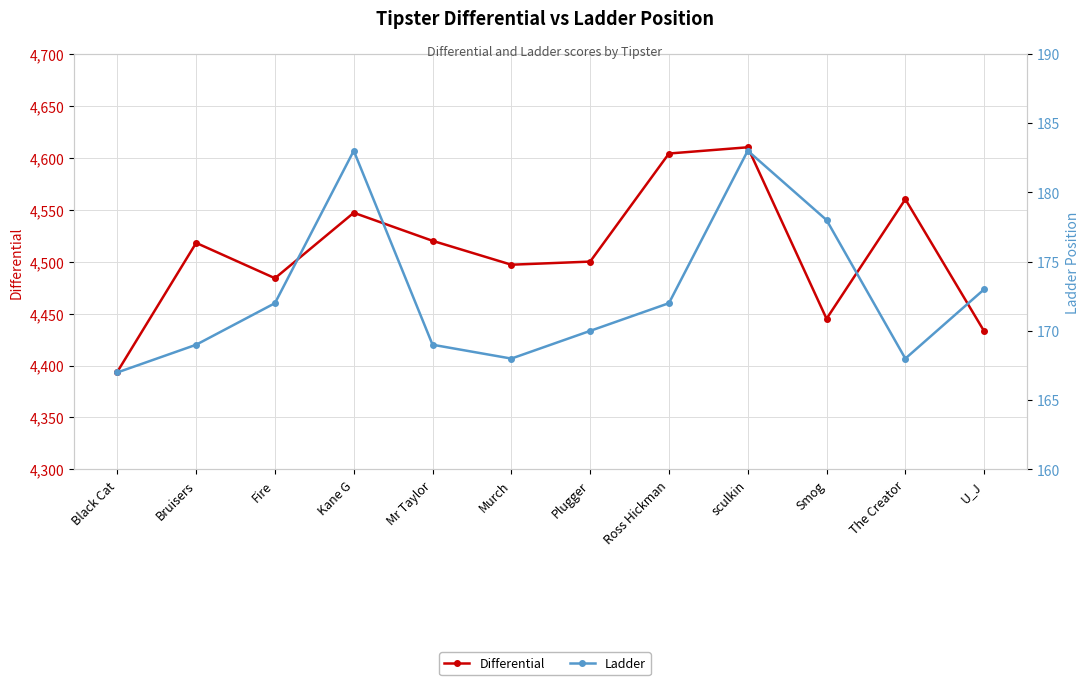

What are all the series names shown in the legend?

Differential, Ladder